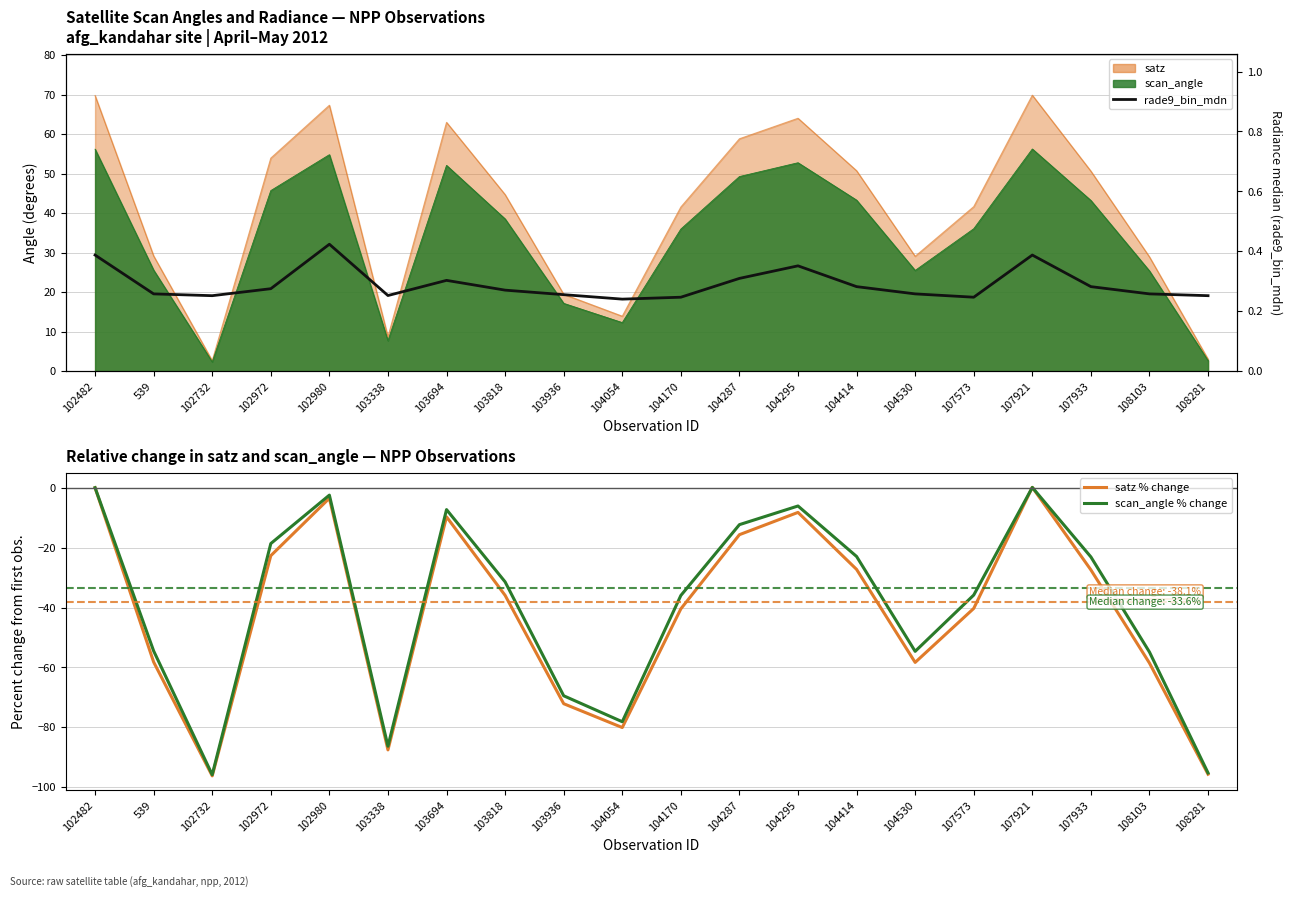

What value does the satz % change series have at 107573?

-40.3